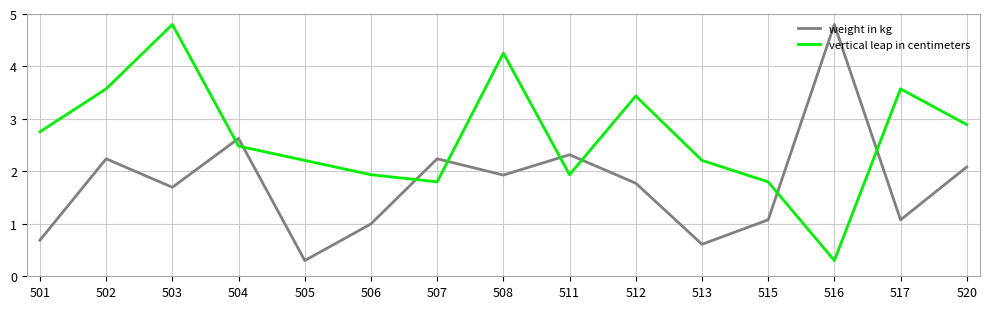

At 502, list the series in order from largest to smallest.

vertical leap in centimeters, weight in kg